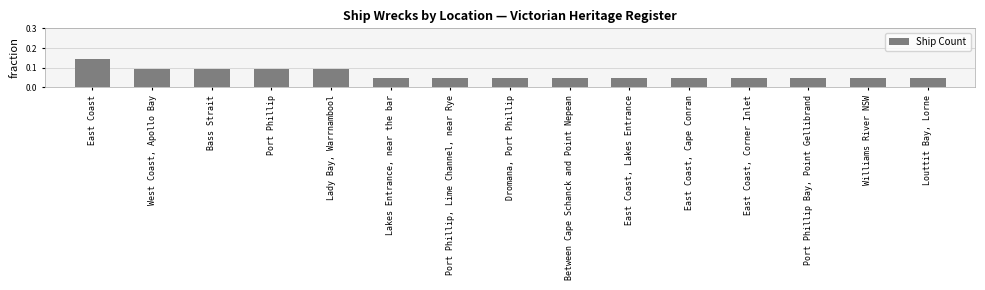

True or false: the data shows 0.2 at East Coast.

False